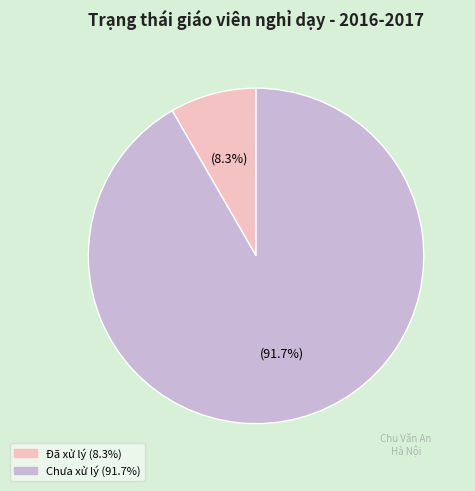

Is there any slice that represents more than half of the pie?

Yes